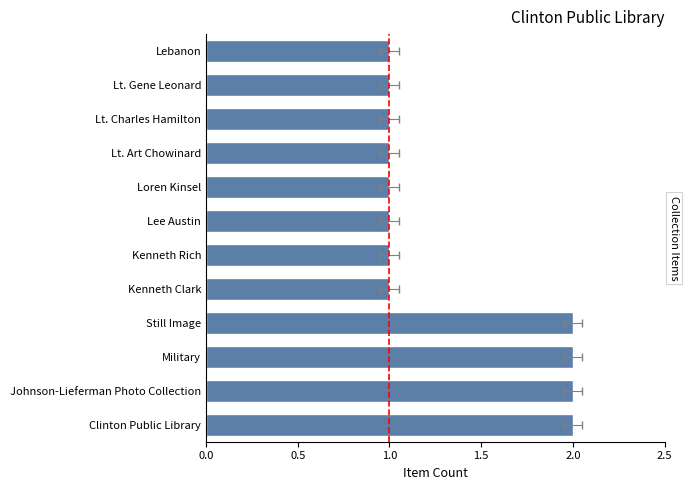

Reading left to right, transcribe all the data shown in this chart.

2	2	2	2	1	1	1	1	1	1	1	1